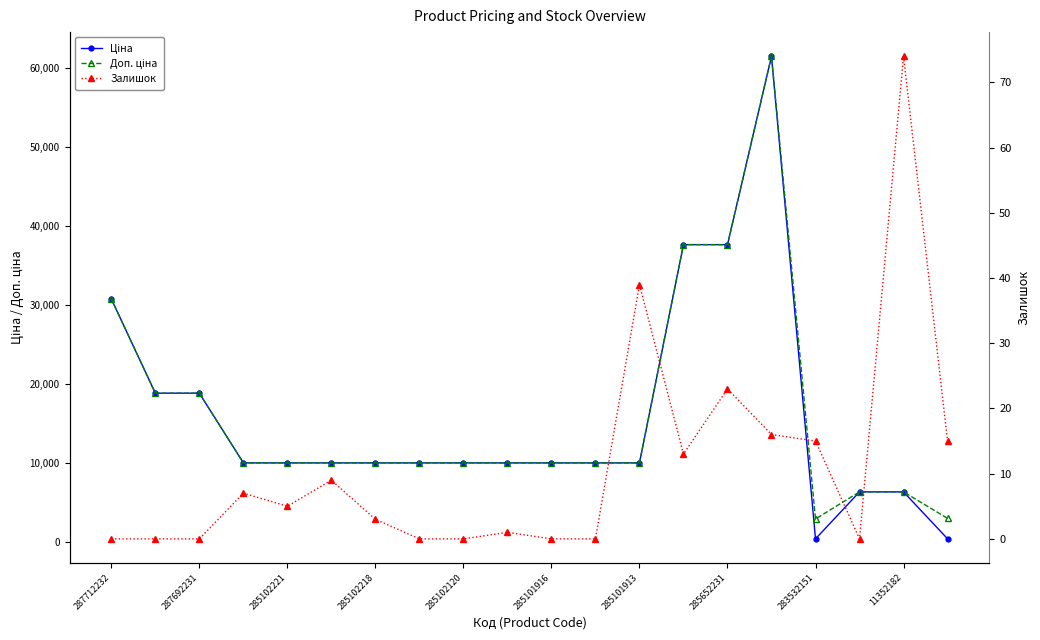

What is the total value across all series at 287712232?

61434.3